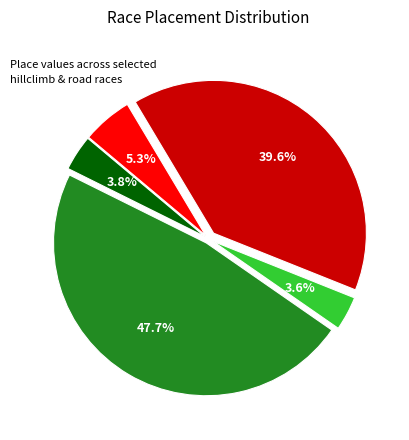

Does any single category account for the majority?

No